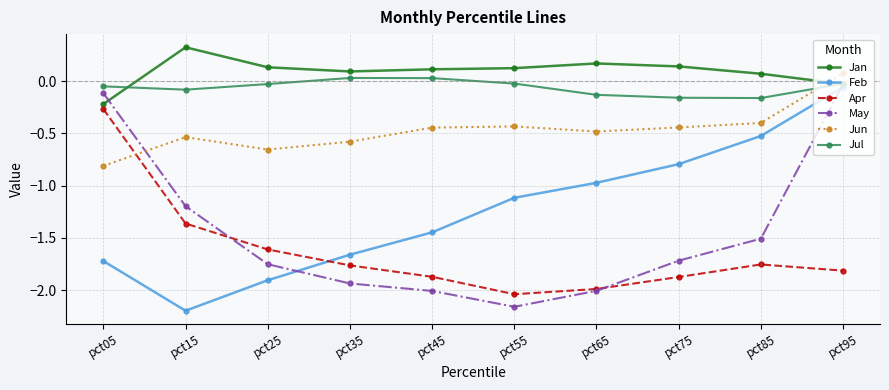

Does the chart have visible grid lines?

Yes